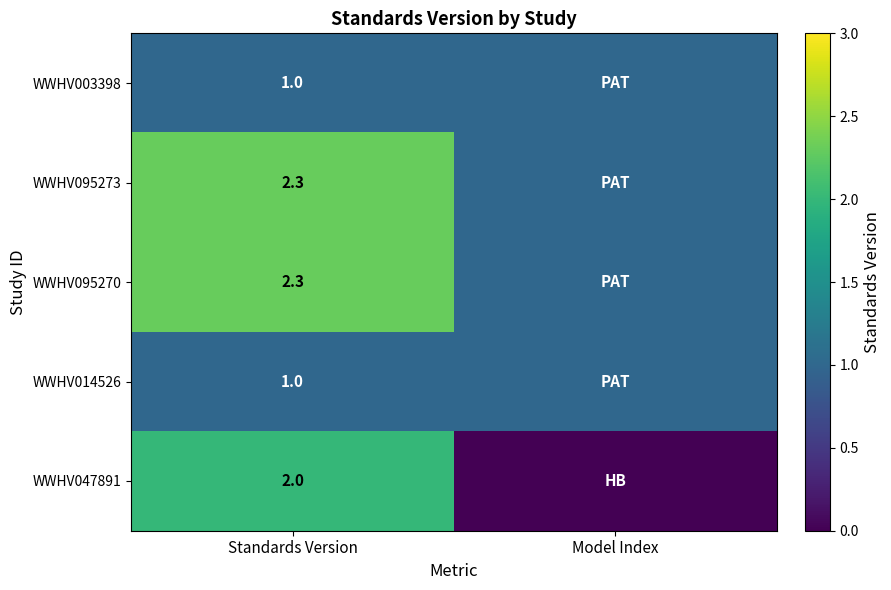

Is it true that WWHV003398 equals 1.0 at Standards Version?

True